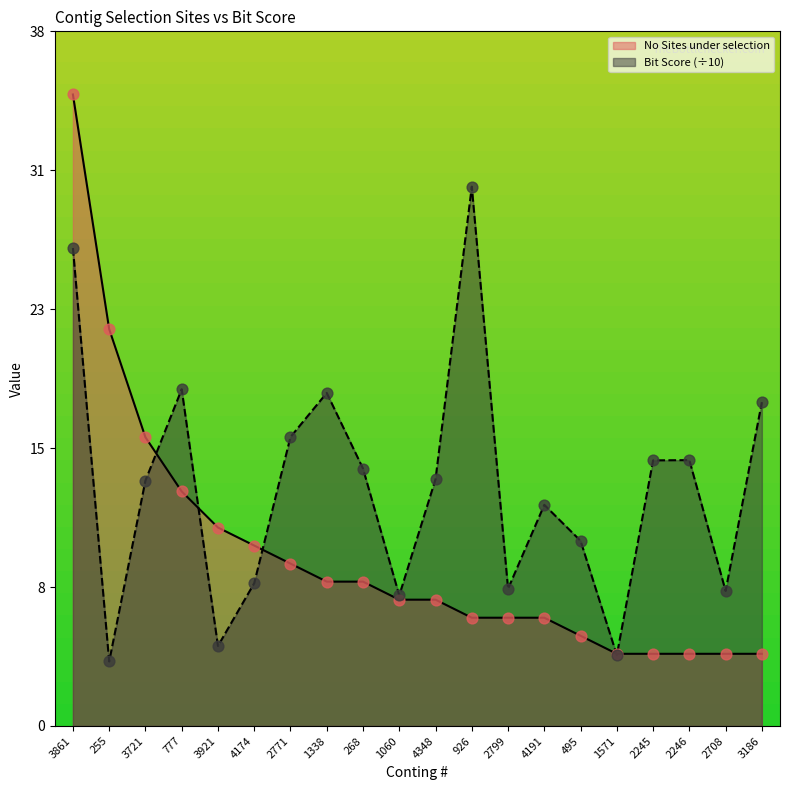

Is the value of No Sites under selection at 1338 greater than the value of Bit Score at 2246?

No